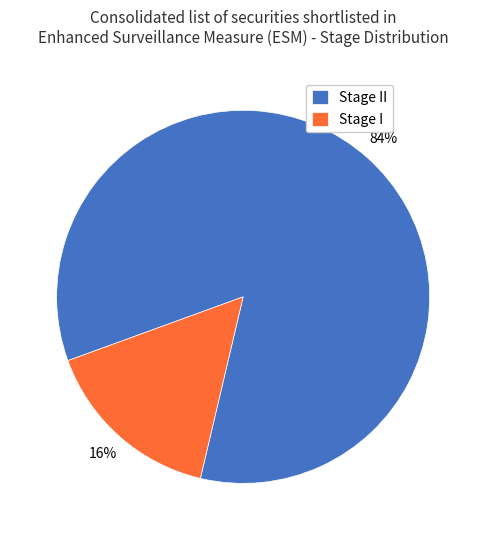

To the nearest percent, what is the average slice percentage?

50%